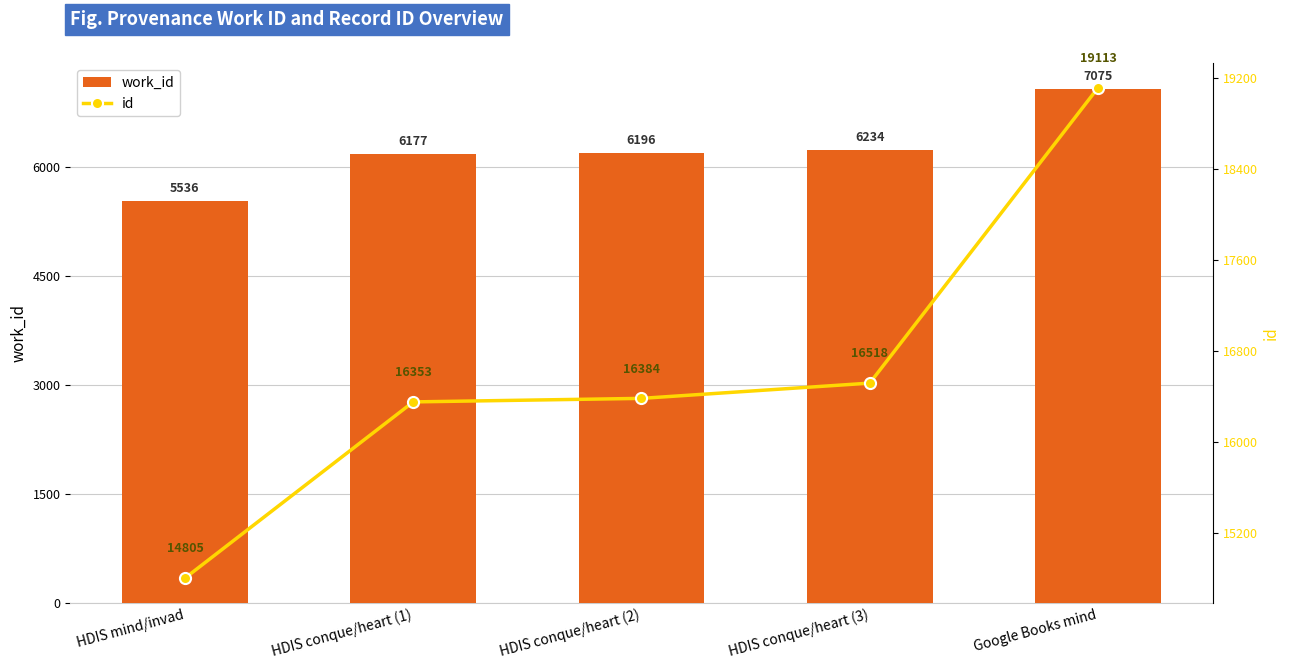

List the series in order of their overall mean, highest first.

id, work_id